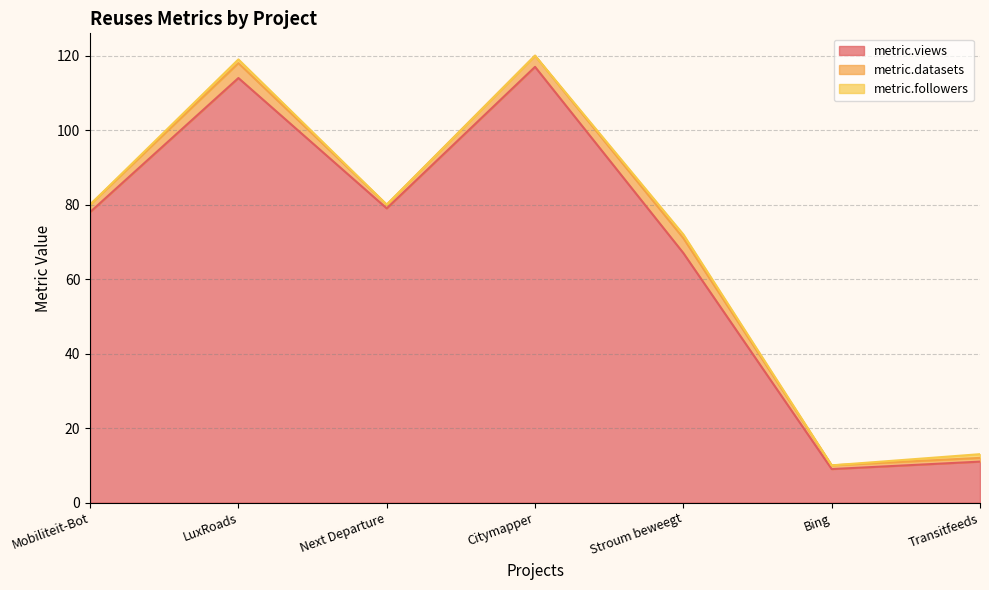

List the series in order of their peak value, lowest first.

metric.followers, metric.datasets, metric.views